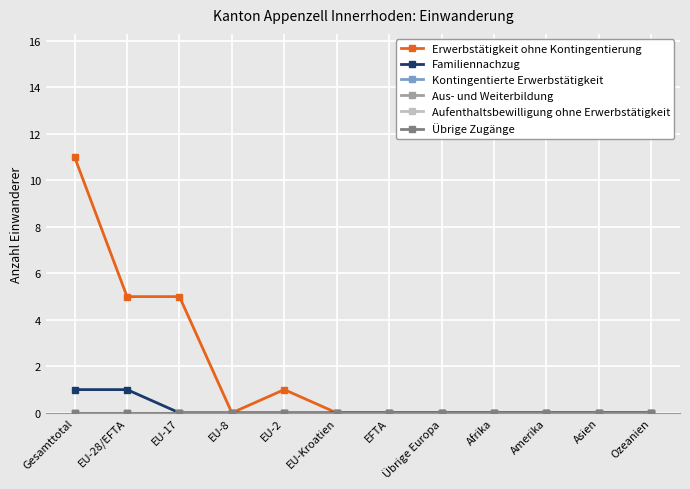

True or false: Aus- und Weiterbildung and Kontingentierte Erwerbstätigkeit intersect in this chart.

False